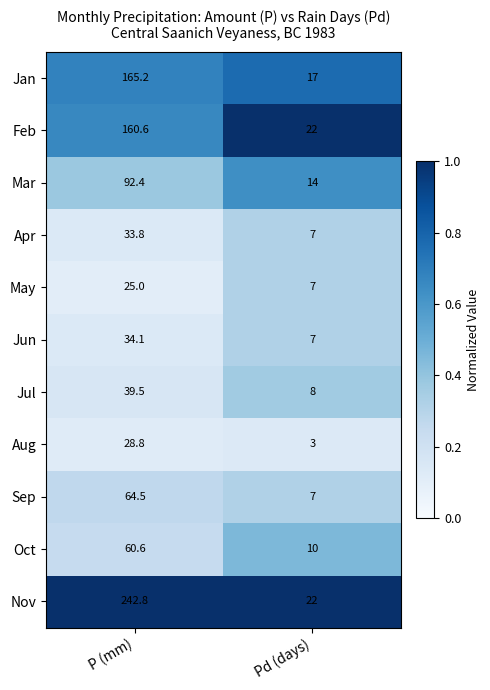

Where does the Oct series first go above 60?

P (mm)